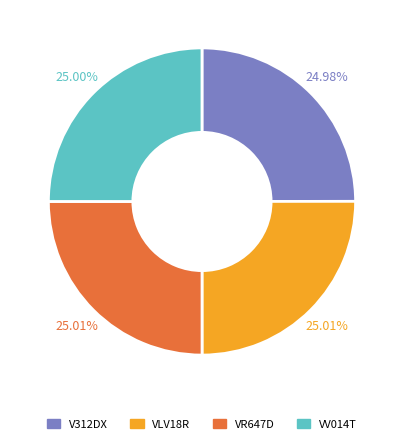

Does VR647D account for over 50% of the chart?

No